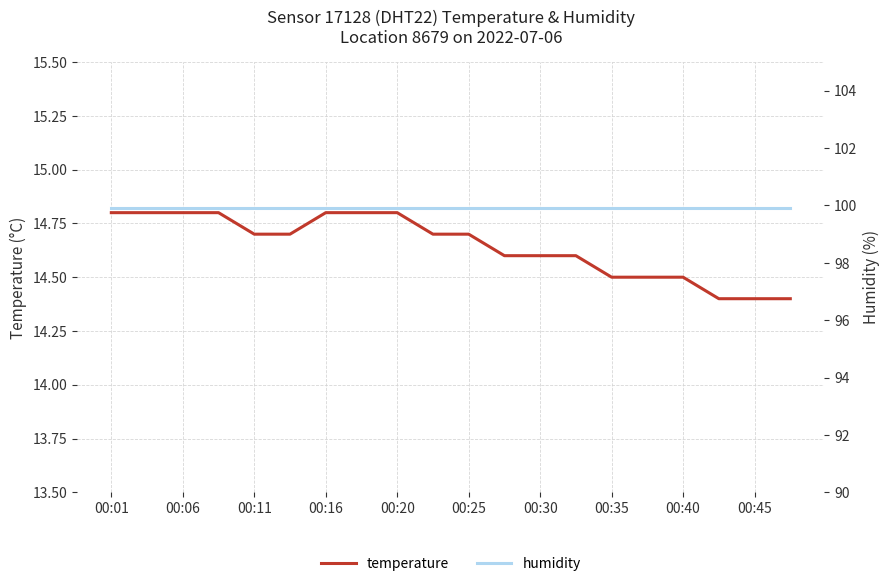

What is the difference between the second highest and second lowest values in the temperature series?

0.4